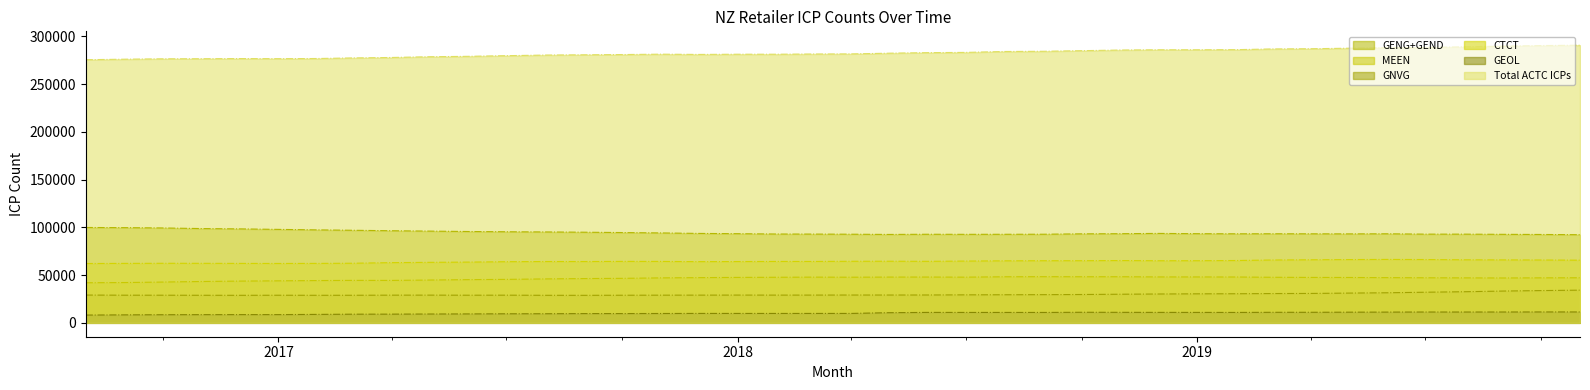

True or false: GNVG and GEOL cross at least once.

False